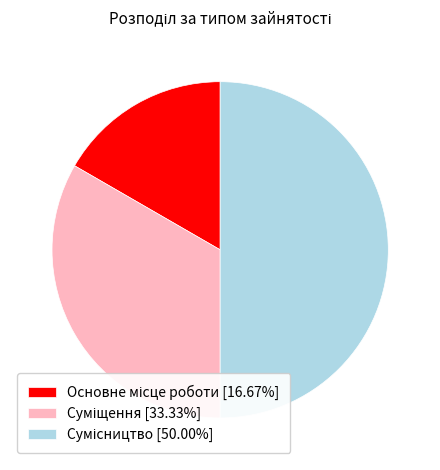

Which slice is the smallest?

Основне місце роботи